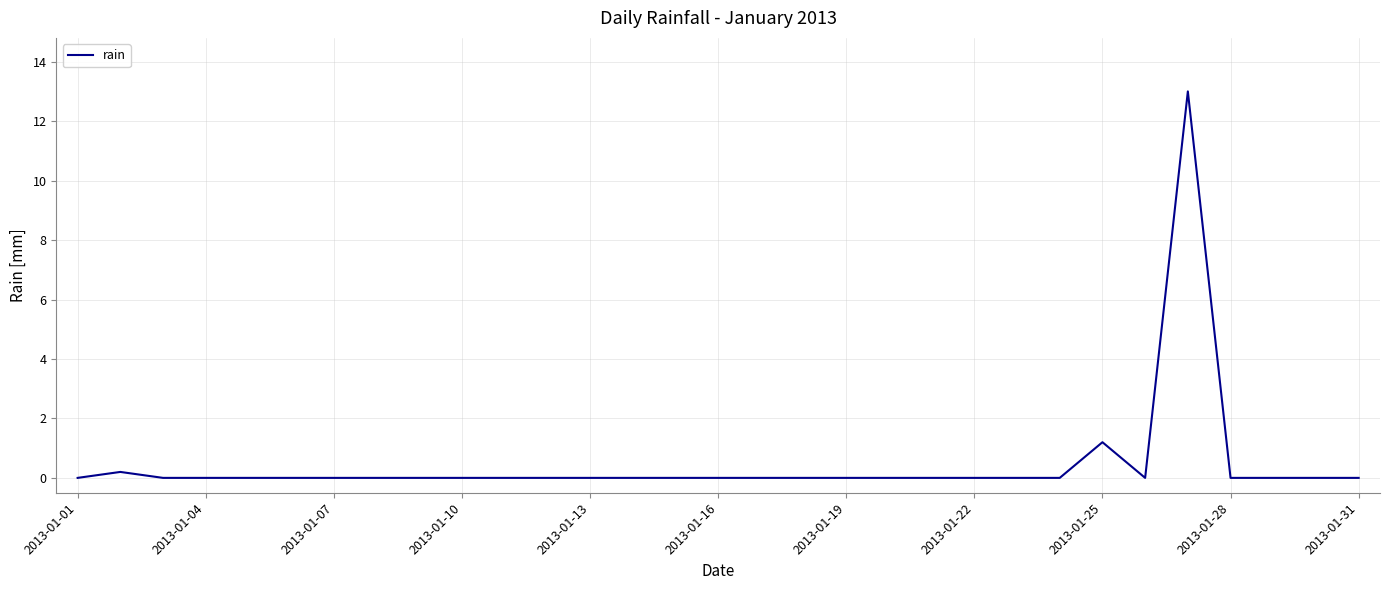

What is the maximum value shown in the chart?

13.0